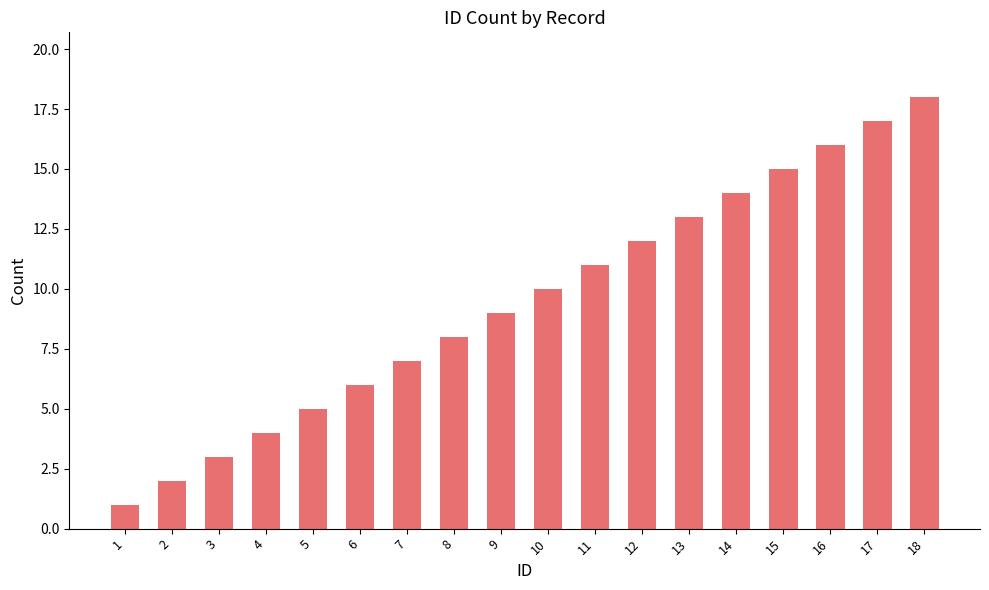

Which category has the lowest value across all series?

1